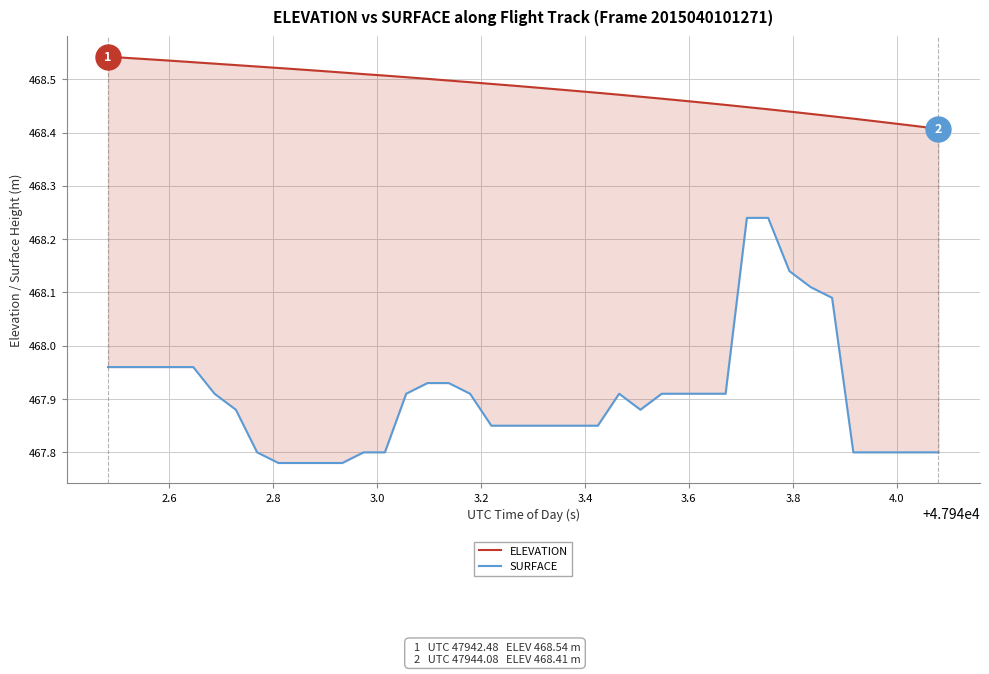

The value of SURFACE at 2.6 is 170.2. True or false?

False